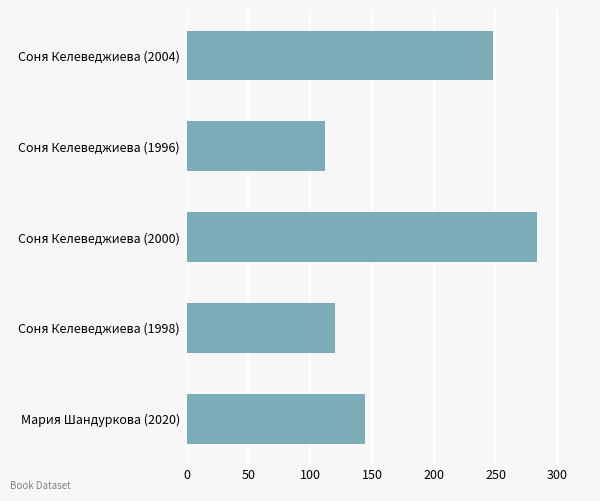

True or false: the data shows 248 at Соня Келеведжиева (2004).

True